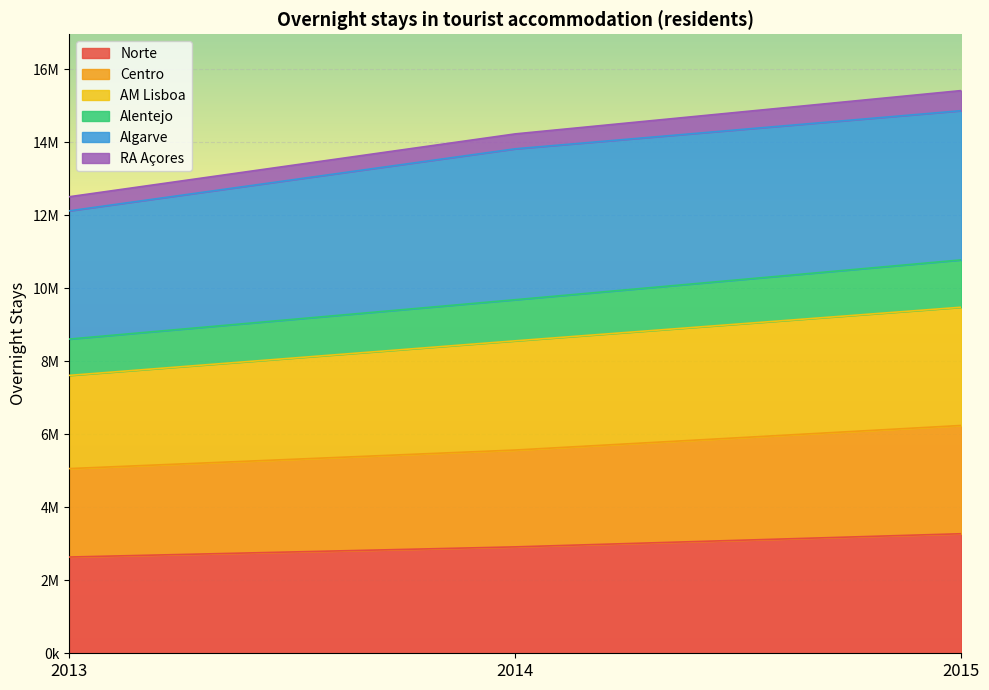

List the labels in order of Centro value, largest first.

2015, 2014, 2013